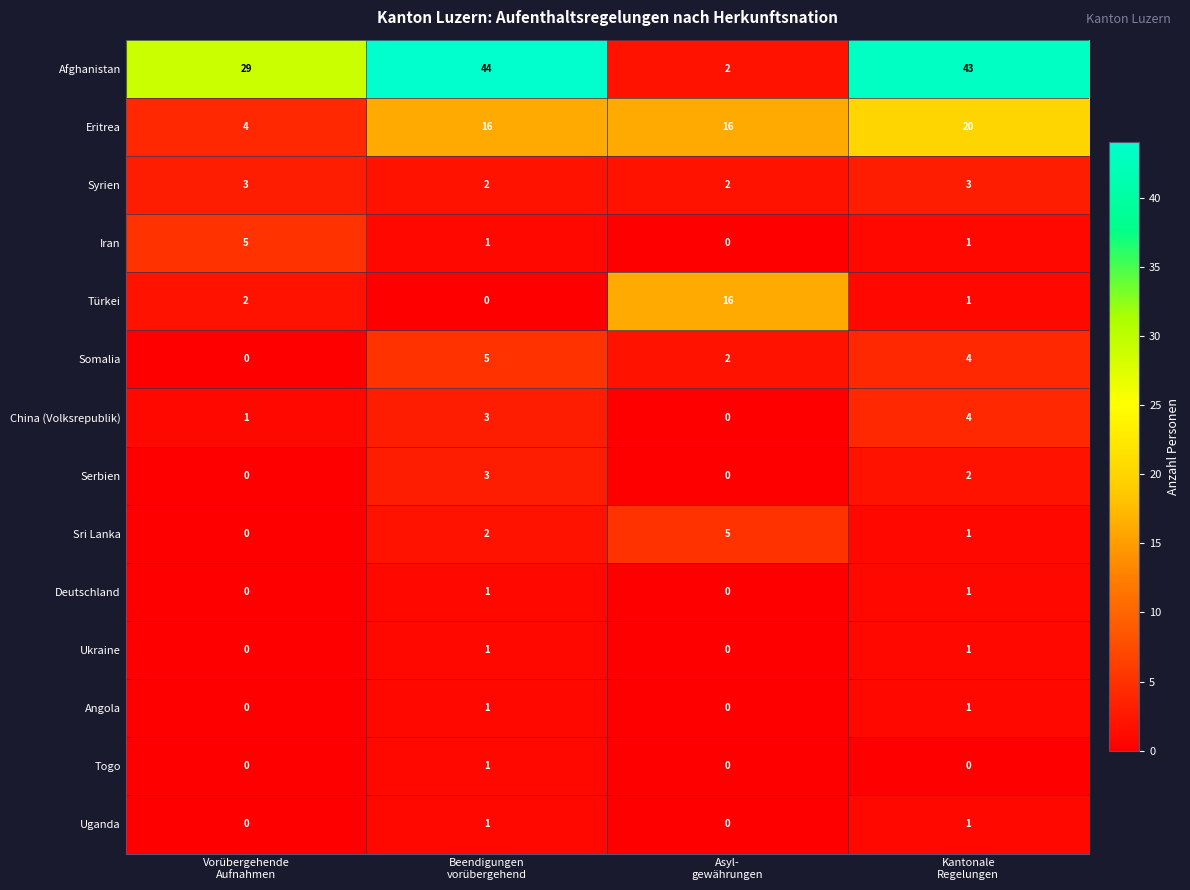

Which series has the largest total across all categories?

Afghanistan